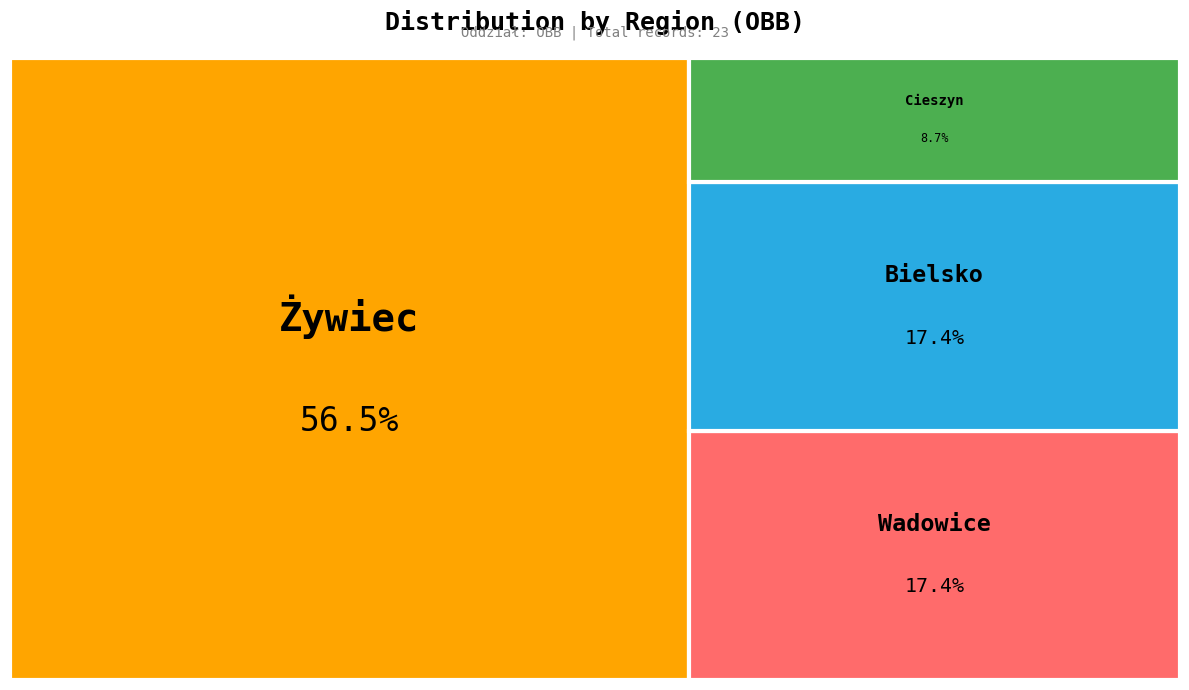

Combined, do Żywiec and Cieszyn account for over 50%?

Yes